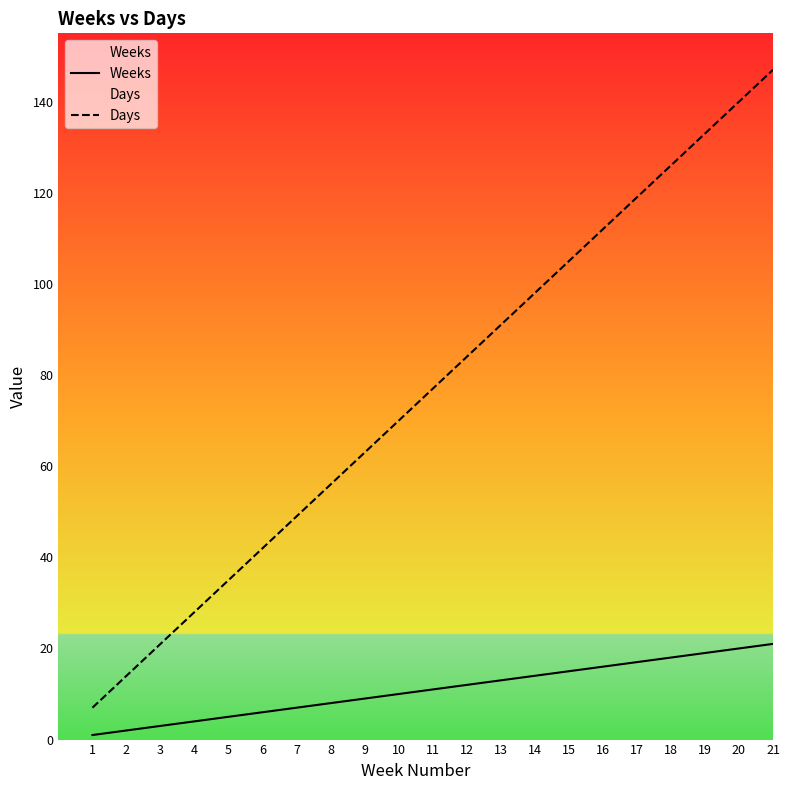

True or false: Weeks has a value of 4 at 3.

False